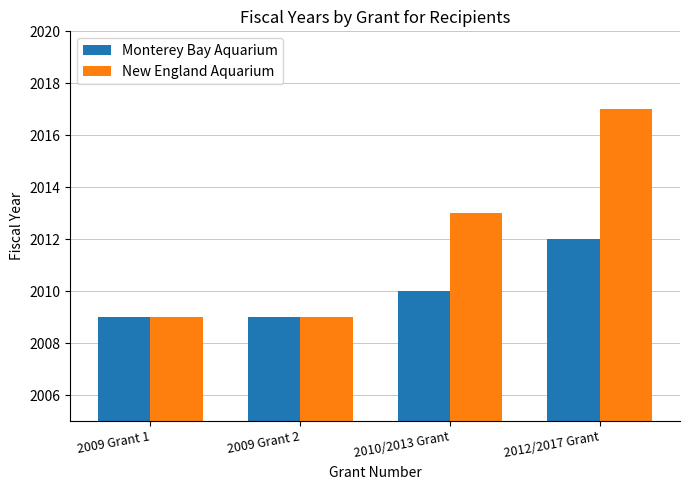

At how many categories does at least one series exceed 2010?

2